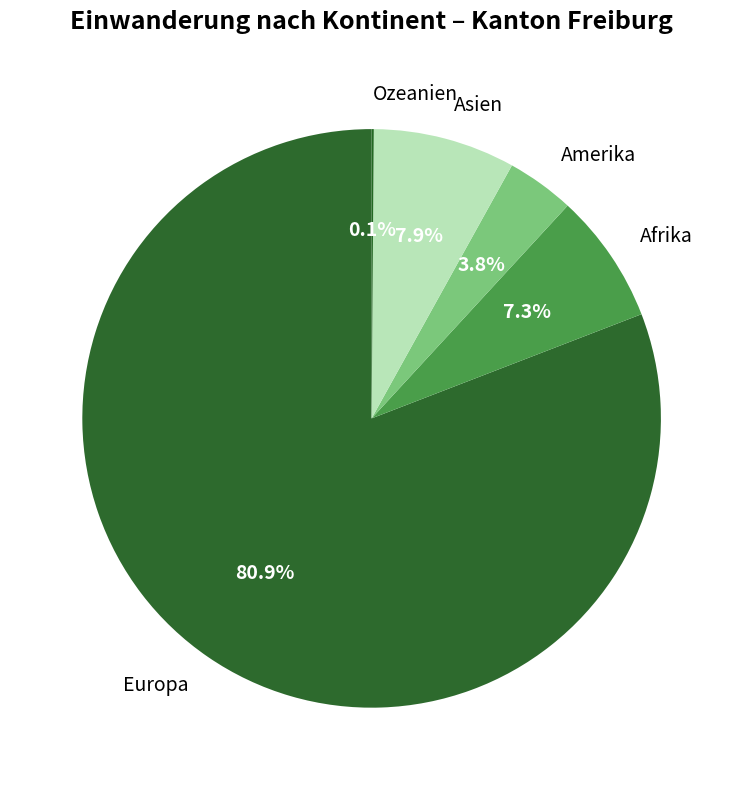

Is there a majority slice in this chart?

Yes